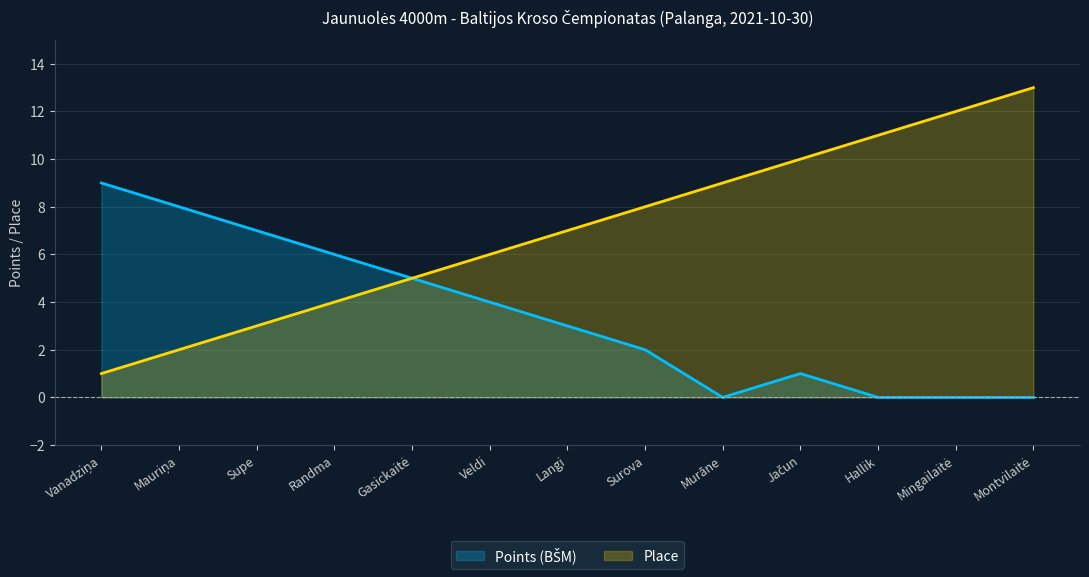

List the series in order of their overall mean, lowest first.

Points (BŠM), Place